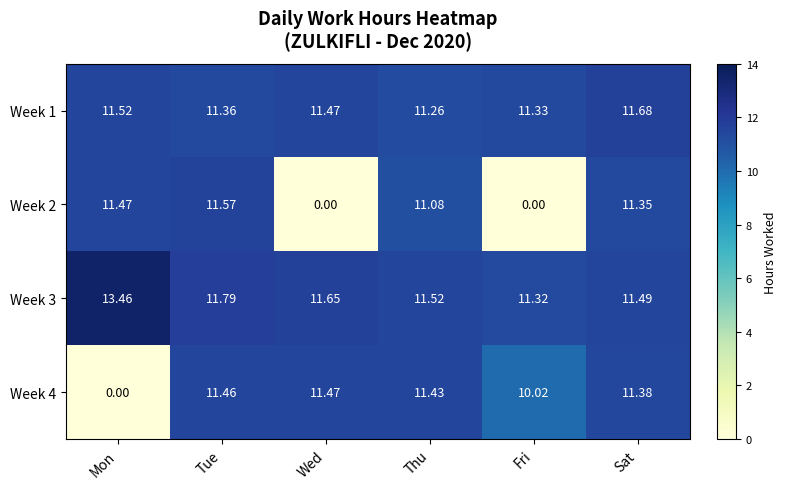

Where is Week 1 nearest to the value 11?

Thu